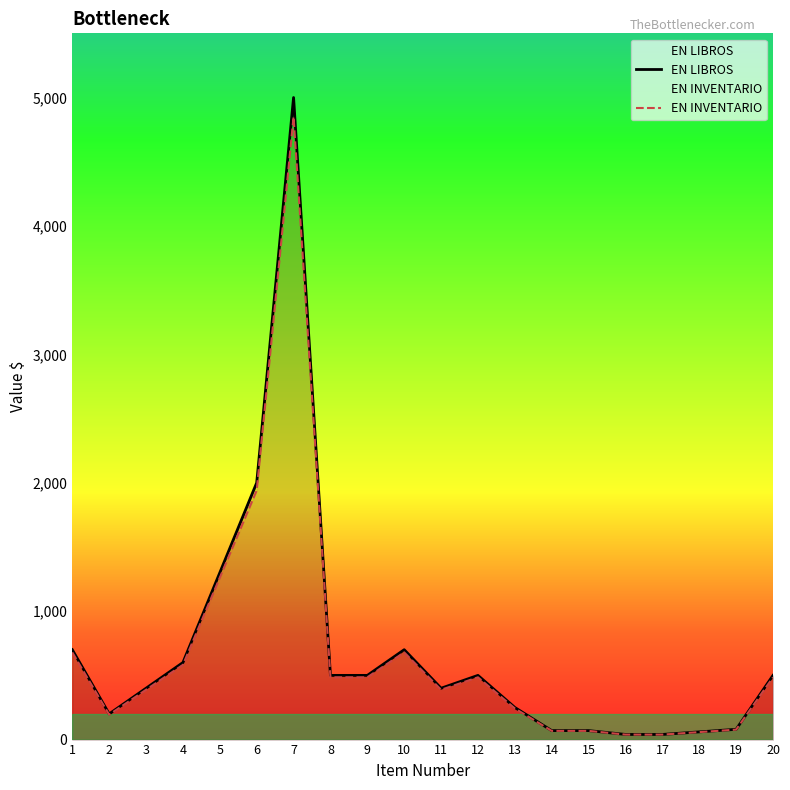

What are all the series names shown in the legend?

EN LIBROS, EN INVENTARIO